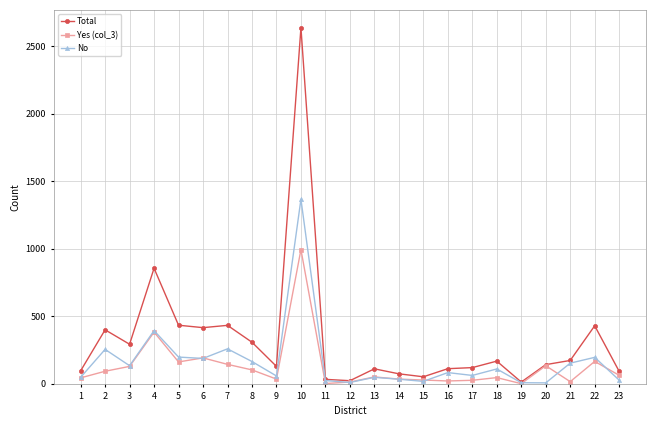

How many data points does each series have?

23